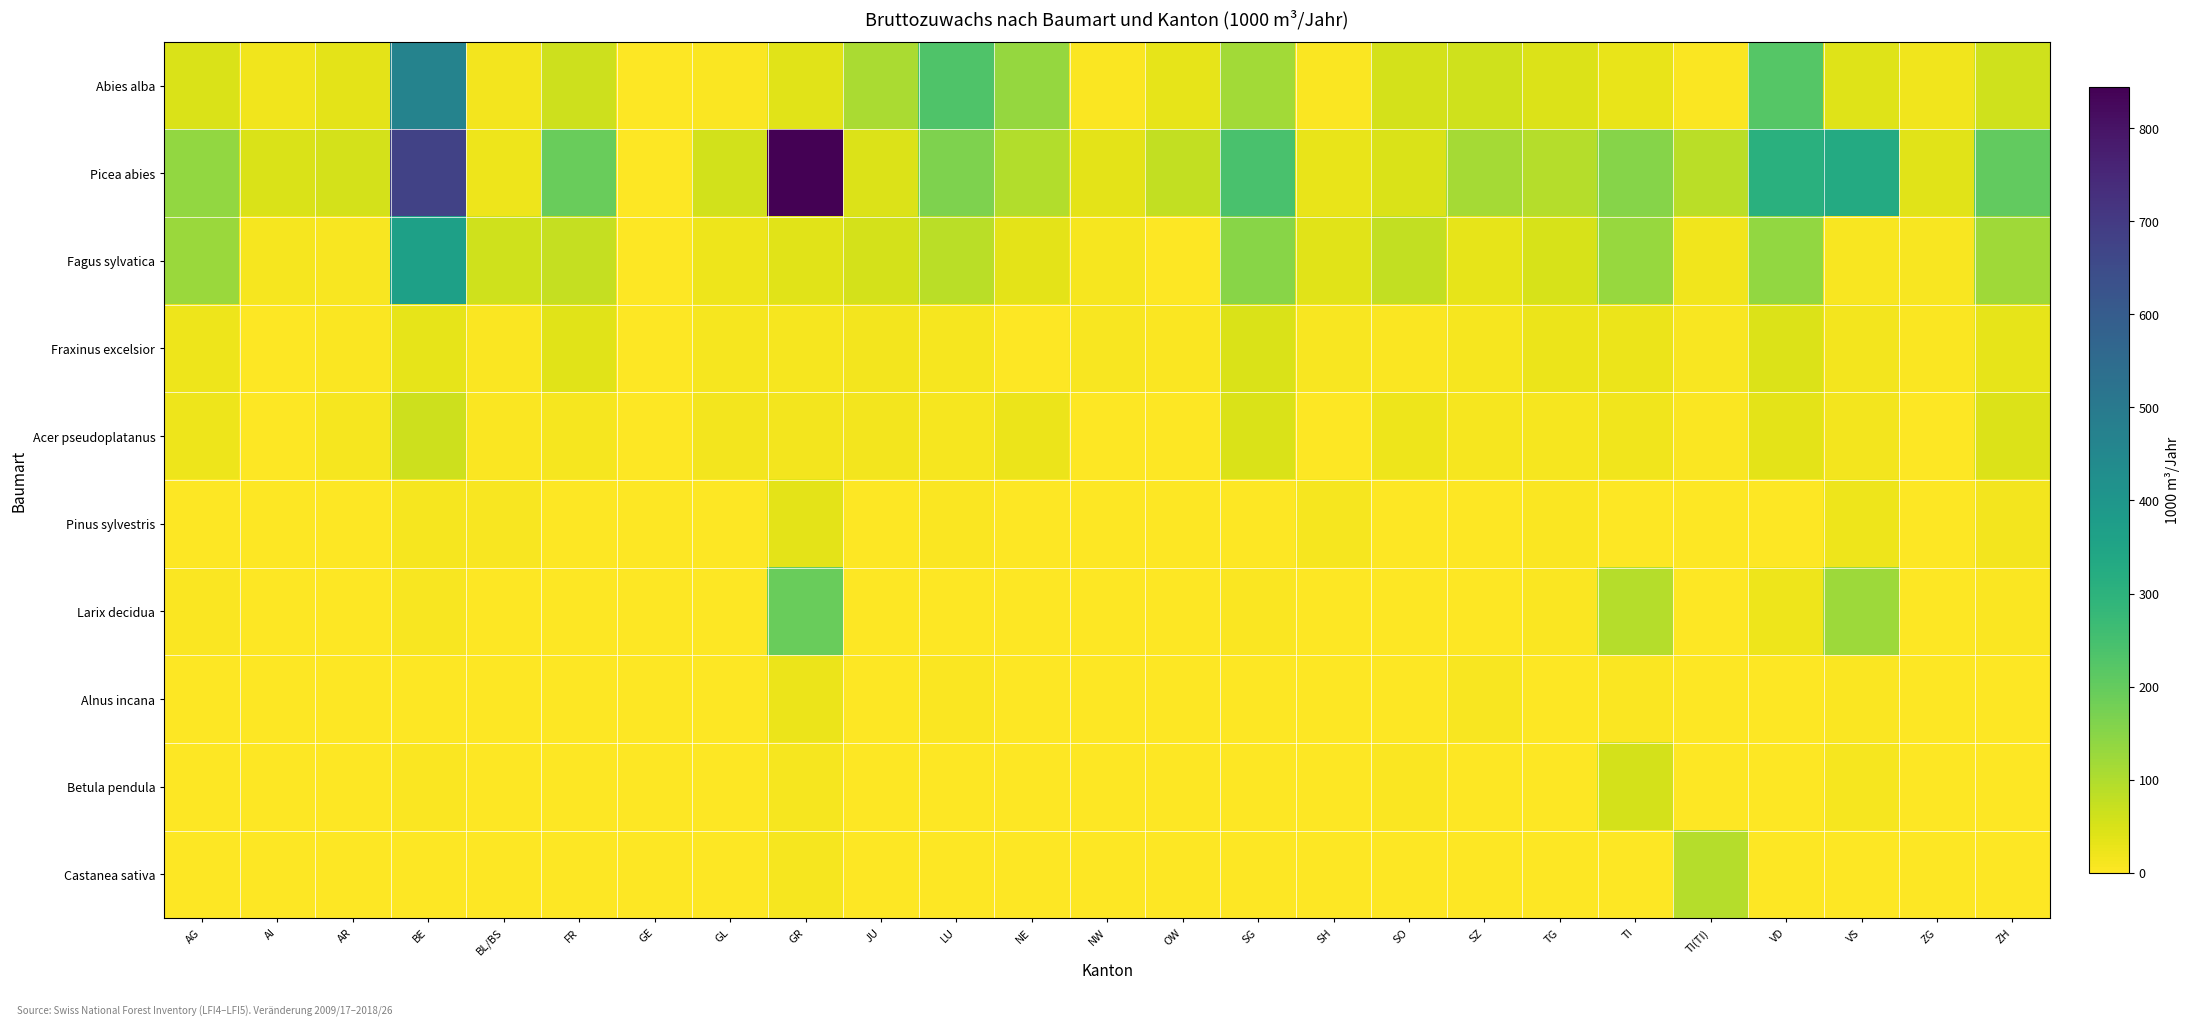

Reading right to left, what are all the values shown in this chart?

Abies alba: ZH=61	ZG=18	VS=41	VD=223	TI(TI)=5	TI=29	TG=46	SZ=60	SO=53	SH=6	SG=116	OW=32	NW=6	NE=132	LU=232	JU=106	GR=38	GL=5	GE=0	FR=63	BL/BS=16	BE=468	AR=35	AI=17	AG=48
Picea abies: ZH=202	ZG=38	VS=328	VD=308	TI(TI)=89	TI=153	TG=94	SZ=115	SO=47	SH=29	SG=242	OW=76	NW=33	NE=96	LU=163	JU=45	GR=844	GL=57	GE=0	FR=193	BL/BS=20	BE=679	AR=56	AI=49	AG=136
Fagus sylvatica: ZH=121	ZG=8	VS=8	VD=138	TI(TI)=19	TI=129	TG=50	SZ=31	SO=79	SH=37	SG=149	OW=0	NW=10	NE=36	LU=89	JU=56	GR=37	GL=20	GE=0	FR=74	BL/BS=60	BE=364	AR=9	AI=11	AG=128
Fraxinus excelsior: ZH=32	ZG=6	VS=16	VD=43	TI(TI)=8	TI=26	TG=25	SZ=12	SO=5	SH=8	SG=47	OW=6	NW=9	NE=3	LU=12	JU=16	GR=13	GL=11	GE=1	FR=39	BL/BS=5	BE=31	AR=6	AI=0	AG=20
Acer pseudoplatanus: ZH=46	ZG=1	VS=14	VD=33	TI(TI)=5	TI=19	TG=11	SZ=10	SO=20	SH=3	SG=48	OW=2	NW=1	NE=25	LU=10	JU=14	GR=15	GL=14	GE=0	FR=11	BL/BS=5	BE=63	AR=10	AI=1	AG=21
Pinus sylvestris: ZH=15	ZG=0	VS=20	VD=3	TI(TI)=3	TI=0	TG=6	SZ=0	SO=3	SH=10	SG=1	OW=0	NW=0	NE=3	LU=5	JU=1	GR=36	GL=0	GE=1	FR=3	BL/BS=9	BE=12	AR=0	AI=0	AG=0
Larix decidua: ZH=6	ZG=1	VS=125	VD=23	TI(TI)=0	TI=93	TG=5	SZ=1	SO=0	SH=1	SG=4	OW=1	NW=0	NE=0	LU=1	JU=0	GR=194	GL=0	GE=0	FR=3	BL/BS=0	BE=7	AR=0	AI=0	AG=6
Alnus incana: ZH=0	ZG=0	VS=4	VD=1	TI(TI)=1	TI=6	TG=2	SZ=7	SO=0	SH=0	SG=3	OW=0	NW=1	NE=0	LU=5	JU=0	GR=25	GL=0	GE=0	FR=0	BL/BS=0	BE=1	AR=0	AI=0	AG=0
Betula pendula: ZH=2	ZG=0	VS=10	VD=0	TI(TI)=1	TI=54	TG=2	SZ=0	SO=5	SH=0	SG=0	OW=0	NW=0	NE=0	LU=0	JU=0	GR=12	GL=0	GE=0	FR=2	BL/BS=0	BE=4	AR=1	AI=0	AG=1
Castanea sativa: ZH=0	ZG=0	VS=2	VD=0	TI(TI)=93	TI=0	TG=0	SZ=0	SO=0	SH=0	SG=0	OW=0	NW=0	NE=0	LU=0	JU=0	GR=10	GL=0	GE=0	FR=0	BL/BS=0	BE=0	AR=0	AI=0	AG=0